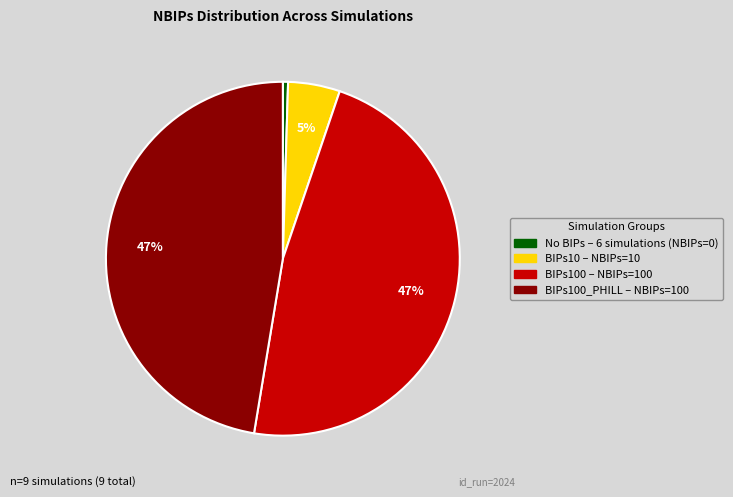

Is there any slice that represents more than half of the pie?

No